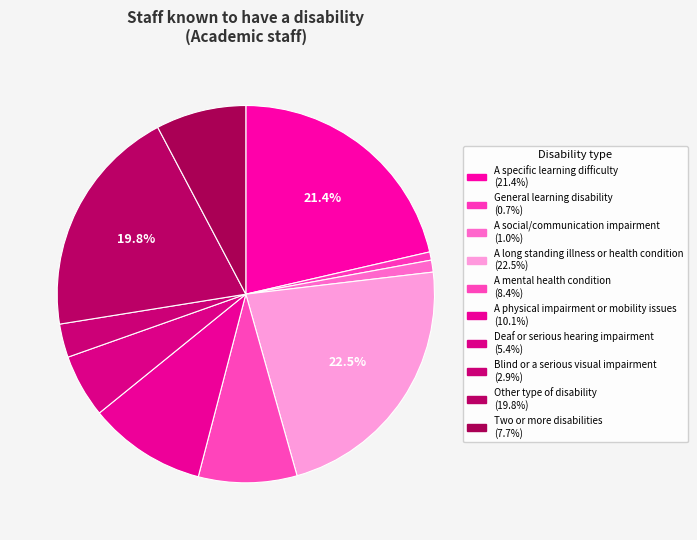

To the nearest percent, what percentage of the pie is A physical impairment or mobility issues?

10%